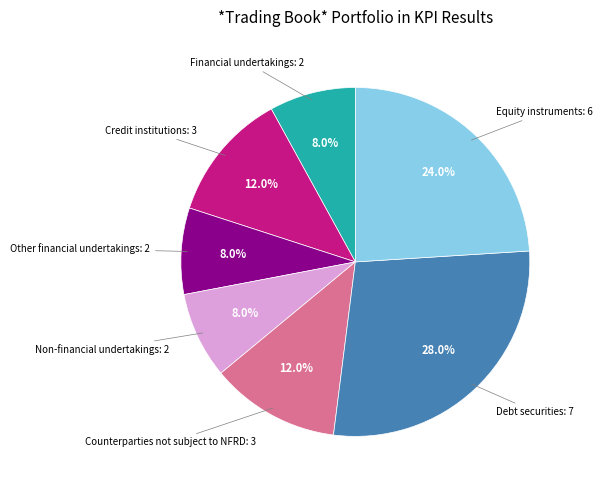

Is there any slice that represents more than half of the pie?

No